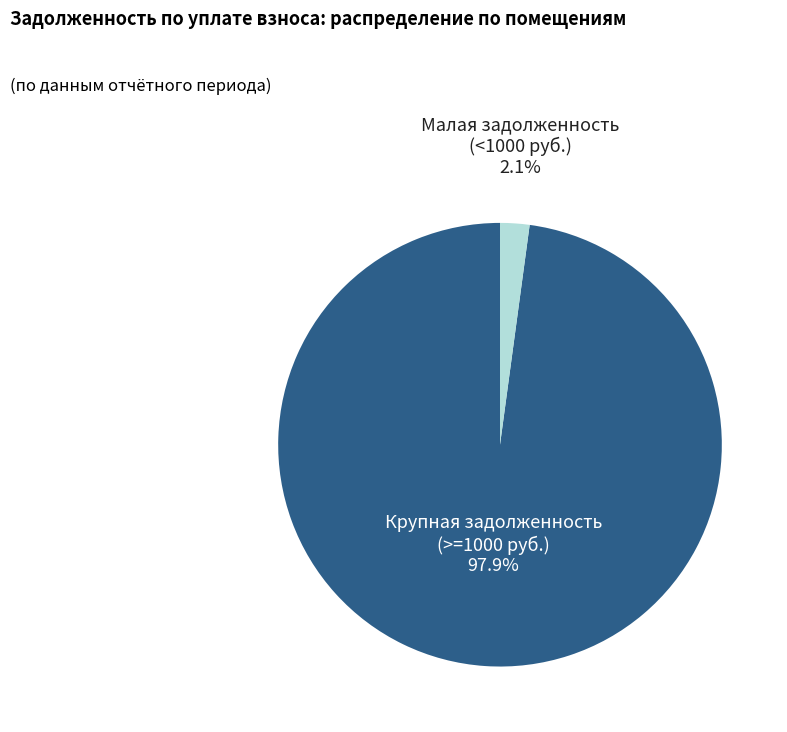

How many slices are in this pie chart?

2